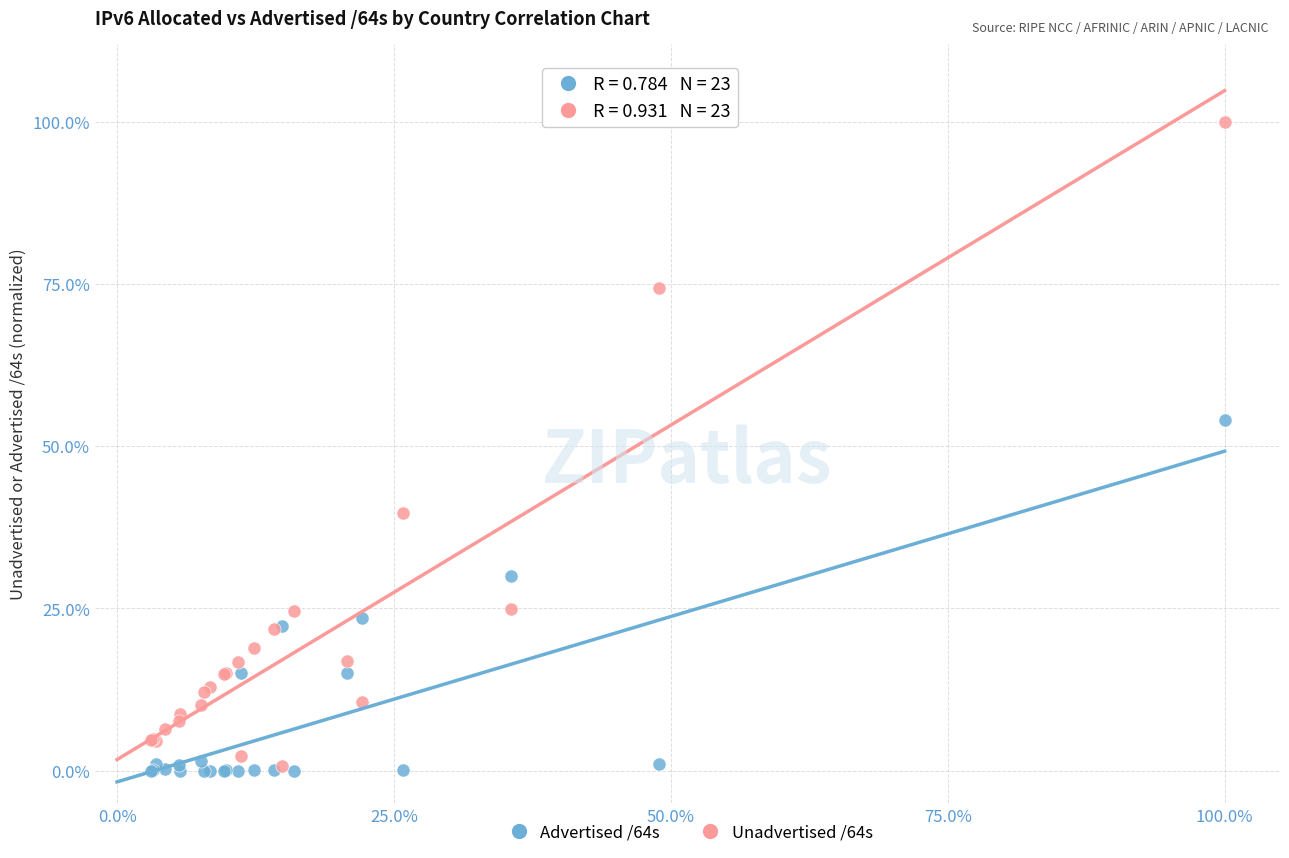

Which series has the largest Y range (max minus min)?

Unadvertised /64s